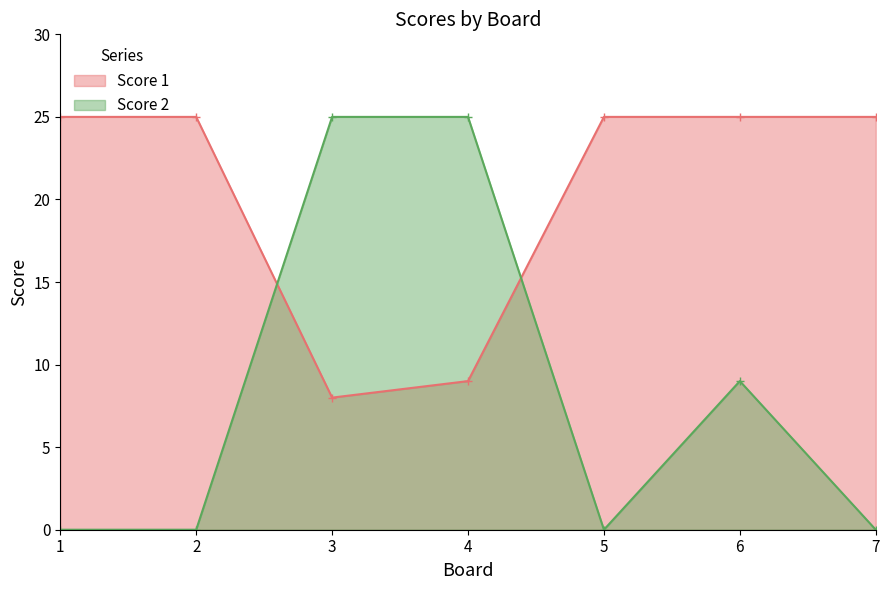

How many lines are shown in the chart?

2